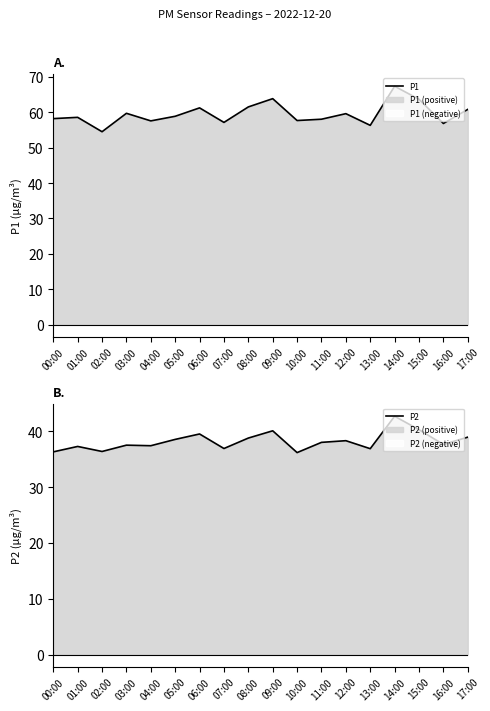

Which series has the largest total across all categories?

P1